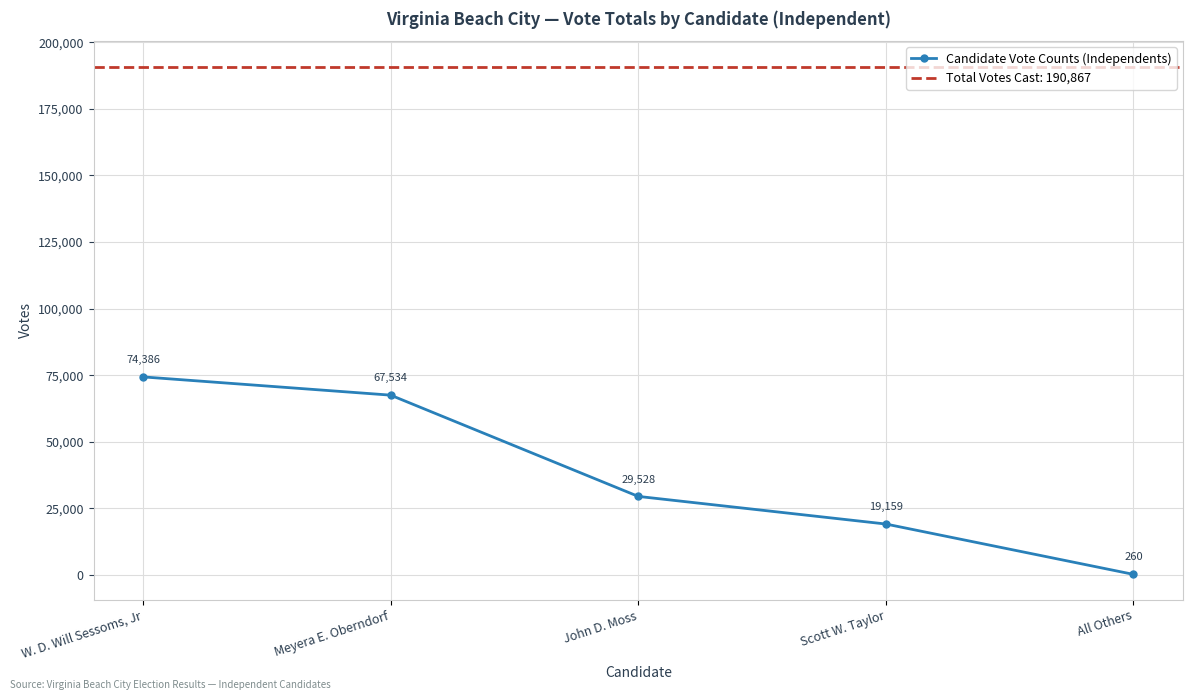

List the labels in order of Candidate Vote Counts (Independents) value, smallest first.

All Others, Scott W. Taylor, John D. Moss, Meyera E. Oberndorf, W. D. Will Sessoms, Jr